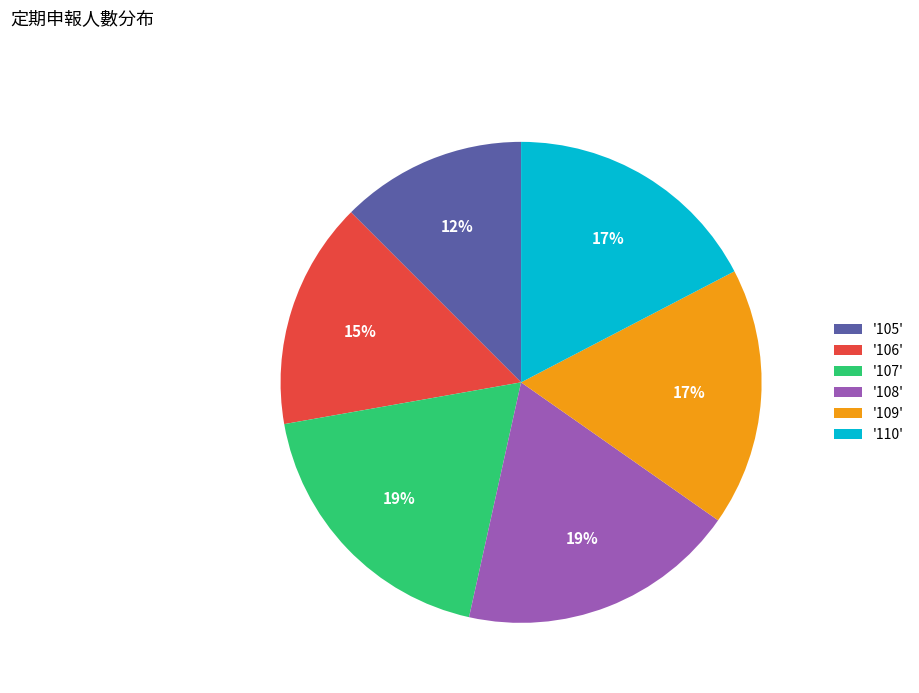

To the nearest percent, what is the average slice percentage?

17%